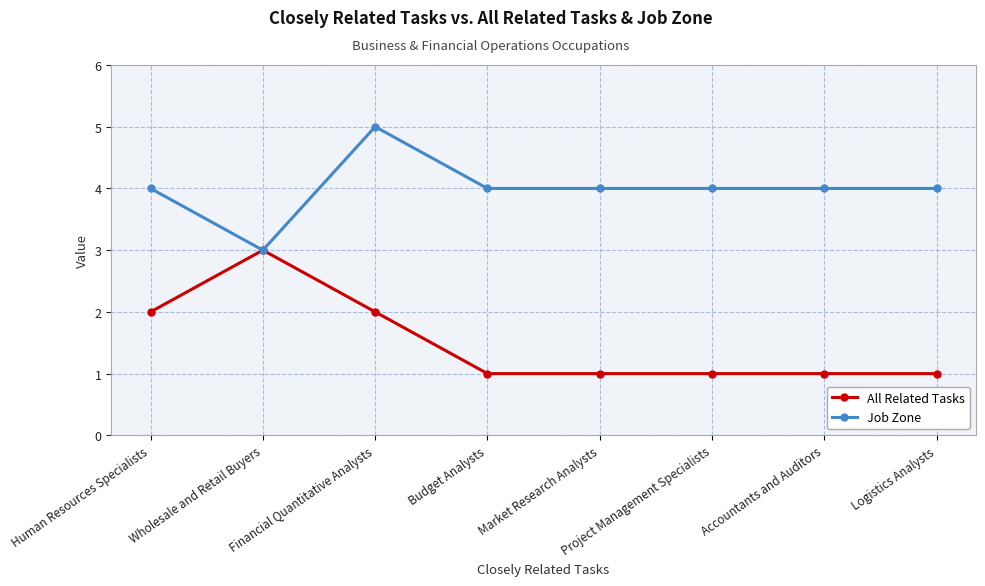

Rank the series by their average value, from highest to lowest.

Job Zone, All Related Tasks